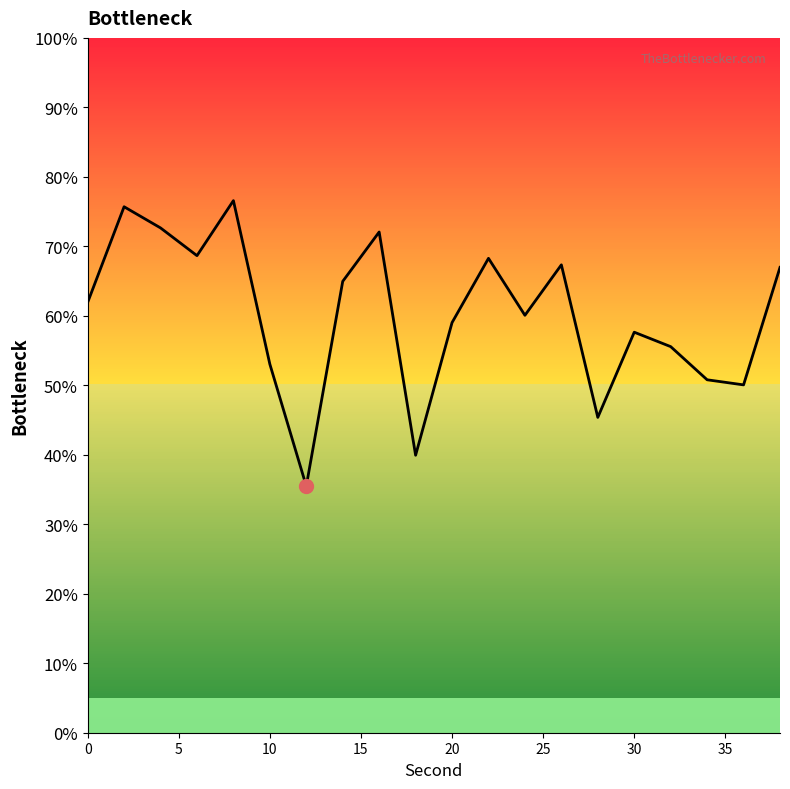

What is the minimum value shown in the chart?

35.5